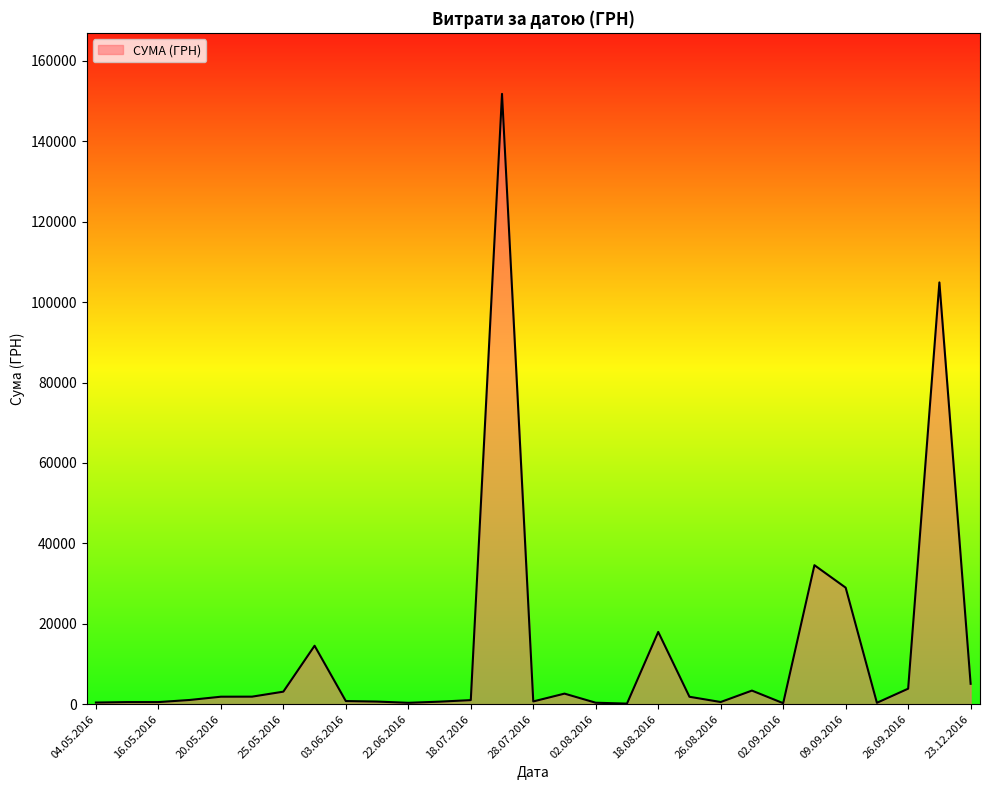

What is the greatest value displayed?

151794.8